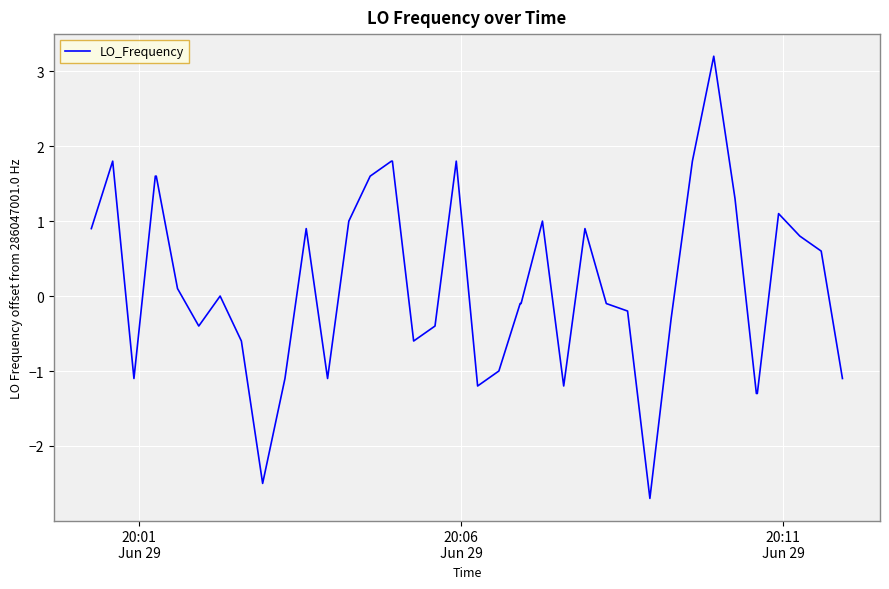

What is the smallest value displayed?

-2.7